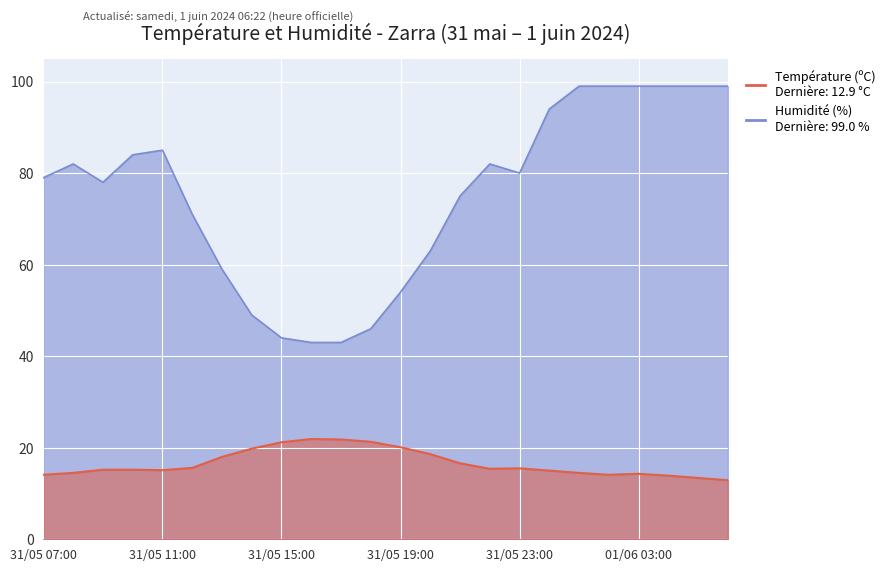

How many series are shown in this chart?

2